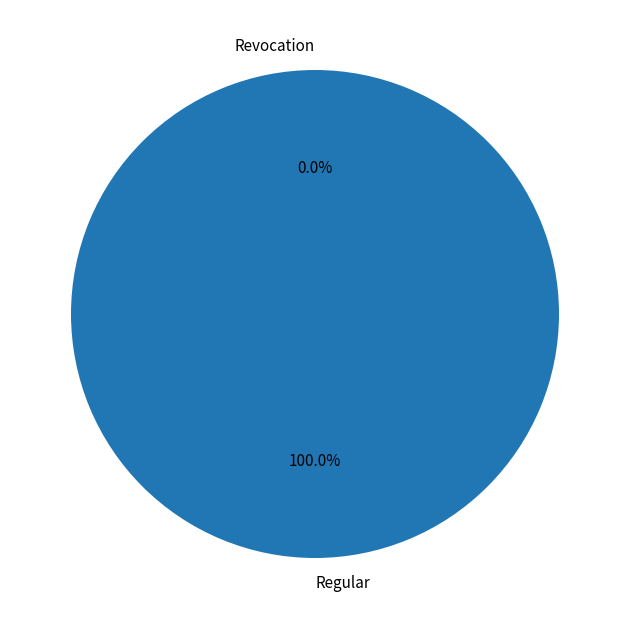

How much of the chart is everything except Revocation?

100.0%